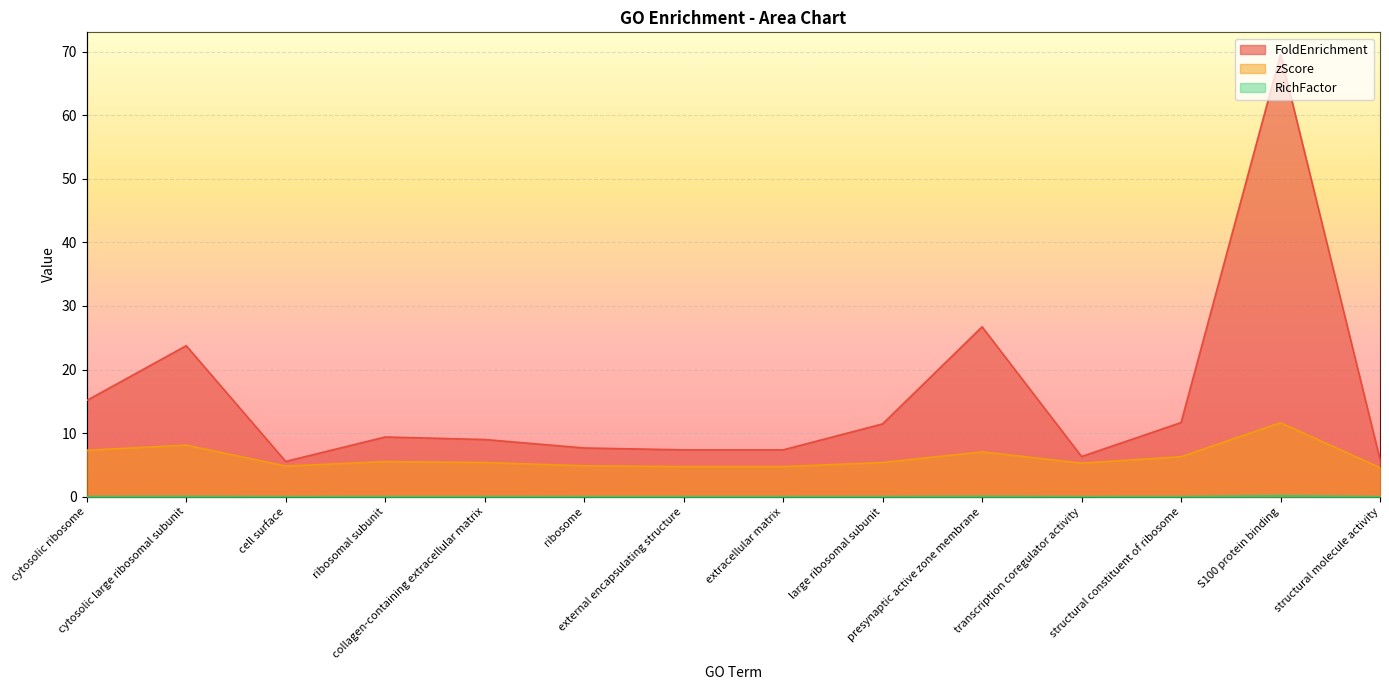

Where is the first local minimum for zScore?

cell surface